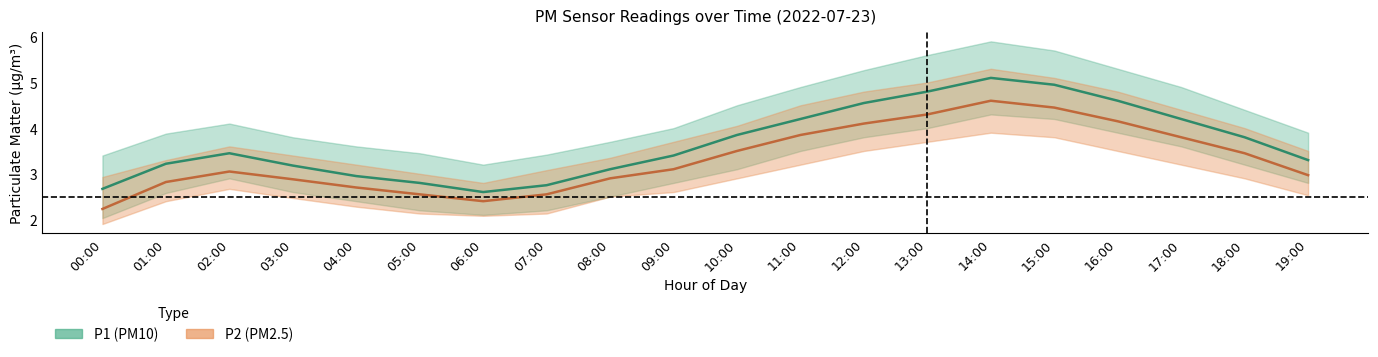

True or false: P2_mean and P2_lower cross at least once.

False